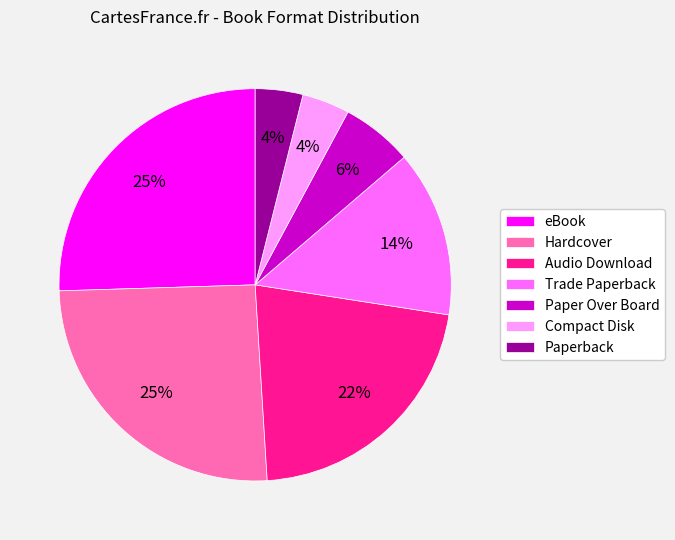

To the nearest percent, what is the average slice percentage?

14%